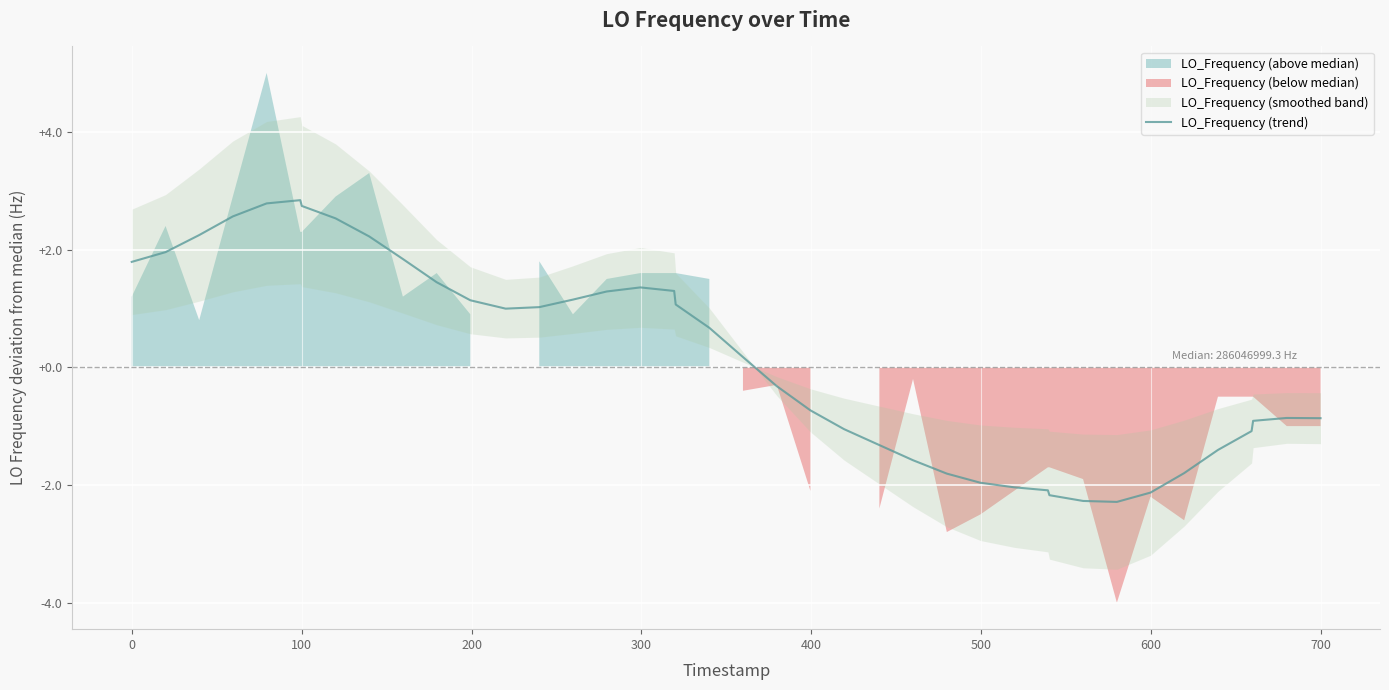

What is the lowest value of the LO_Frequency (trend) series?

-2.3